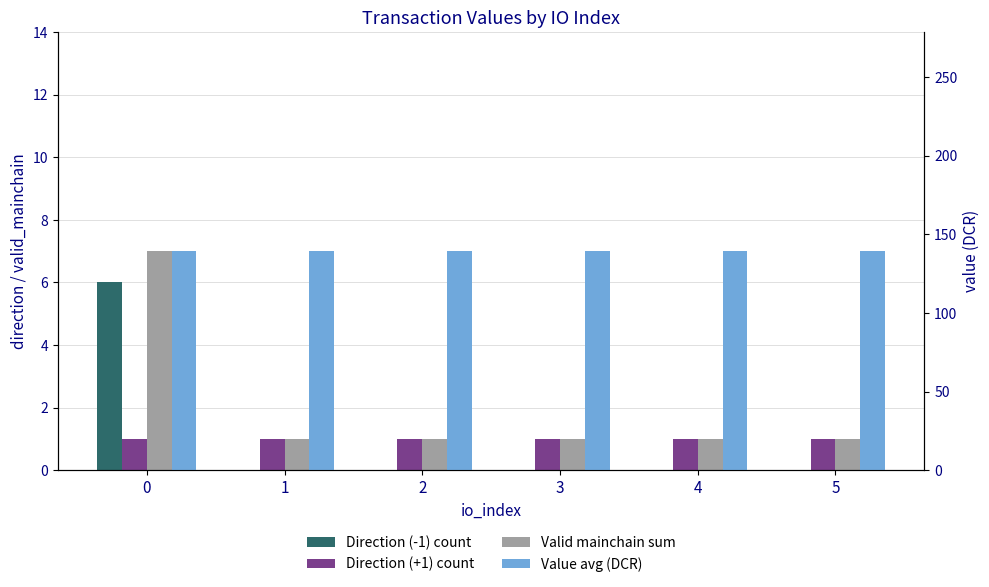

At 0, list the series in order from smallest to largest.

Direction (+1) count, Direction (-1) count, Valid mainchain sum, Value avg (DCR)